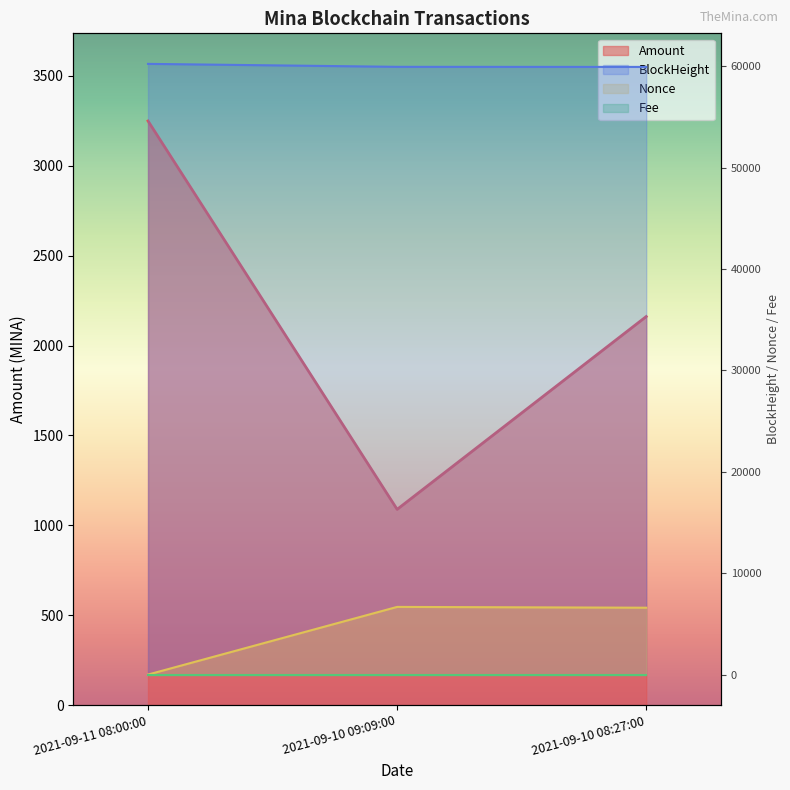

Reading right to left, transcribe all the data shown in this chart.

Amount: 2021-09-10 08:27:00=2161.8	2021-09-10 09:09:00=1089.0	2021-09-11 08:00:00=3249.8
BlockHeight: 2021-09-10 08:27:00=59942.0	2021-09-10 09:09:00=59951.0	2021-09-11 08:00:00=60243.0
Nonce: 2021-09-10 08:27:00=6596.0	2021-09-10 09:09:00=6675.0	2021-09-11 08:00:00=0.0
Fee: 2021-09-10 08:27:00=0.0	2021-09-10 09:09:00=0.0	2021-09-11 08:00:00=0.0